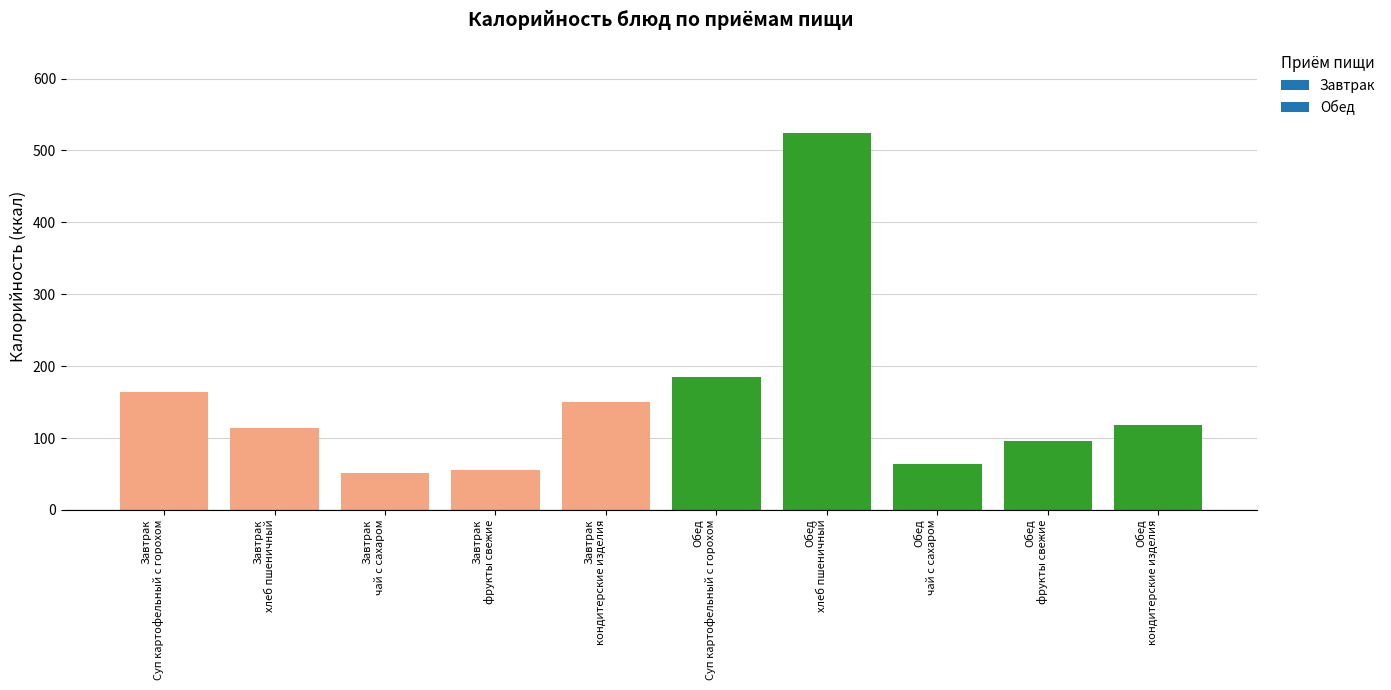

What is the value of the 4th bar from the left?

55.0